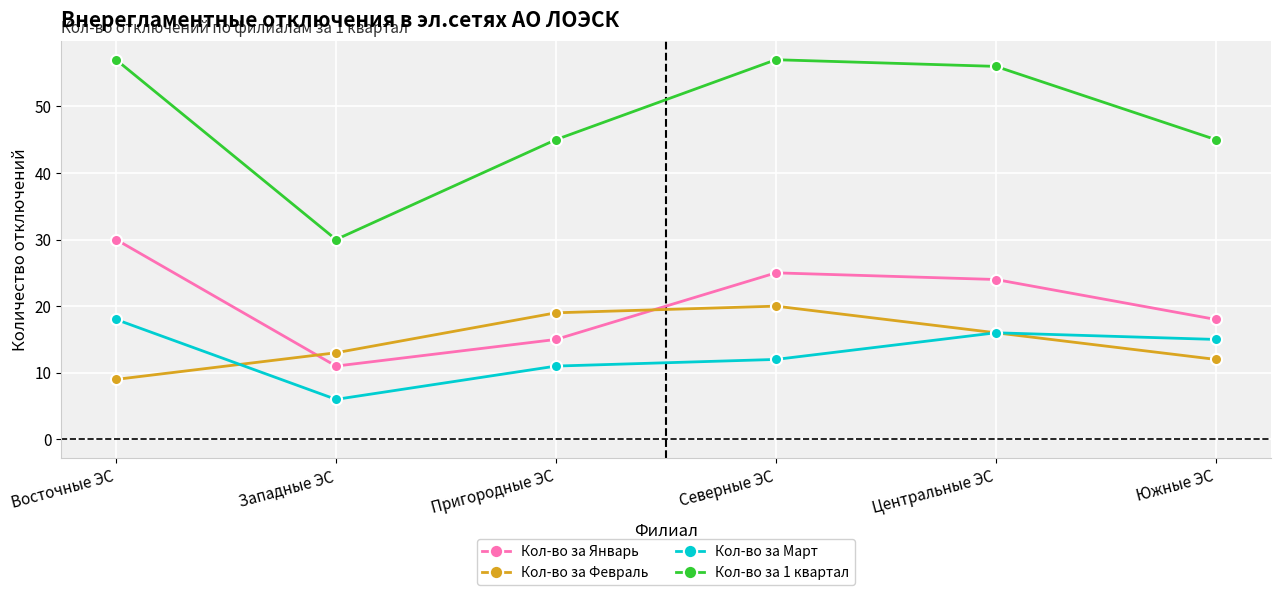

What is the smallest value displayed?

6